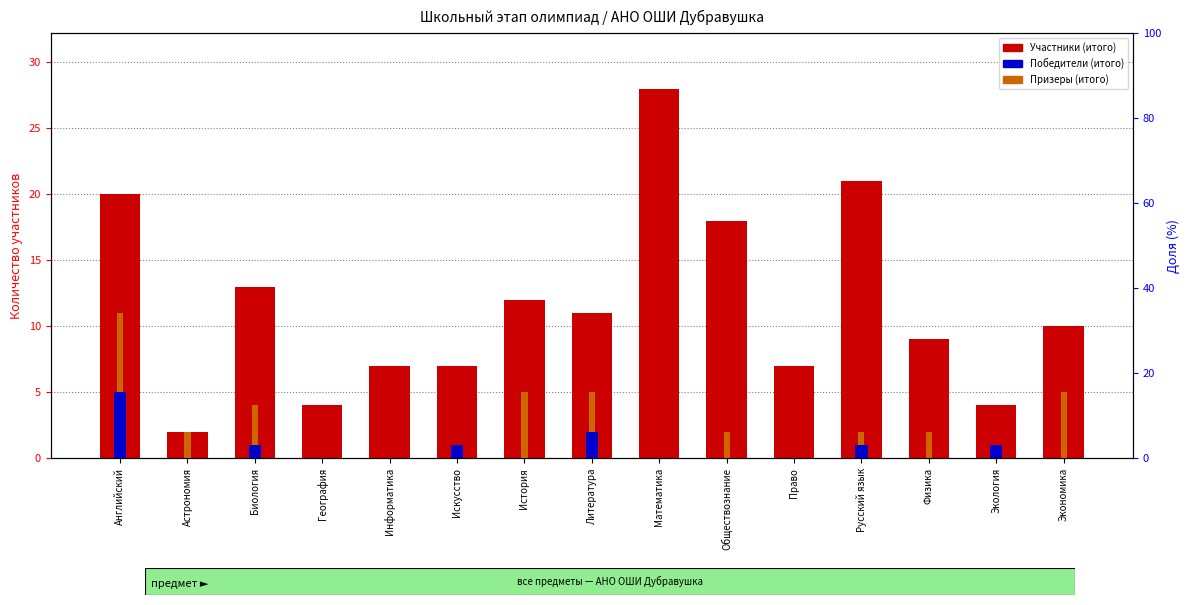

What is the value of the Победители (итого) bar at the 1st from the left?

5